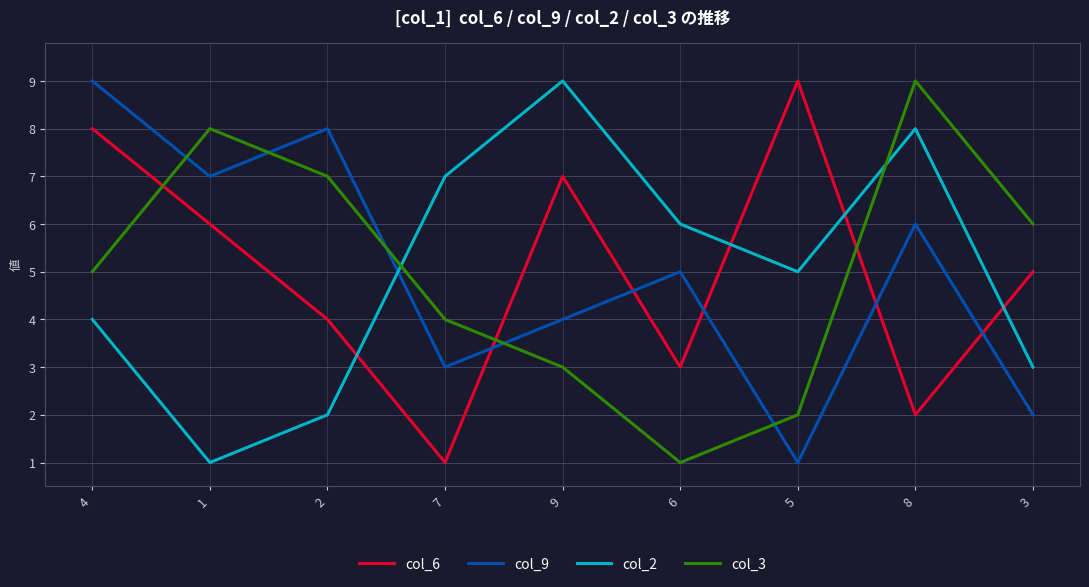

Is the value of col_9 at 7 greater than the value of col_3 at 4?

No